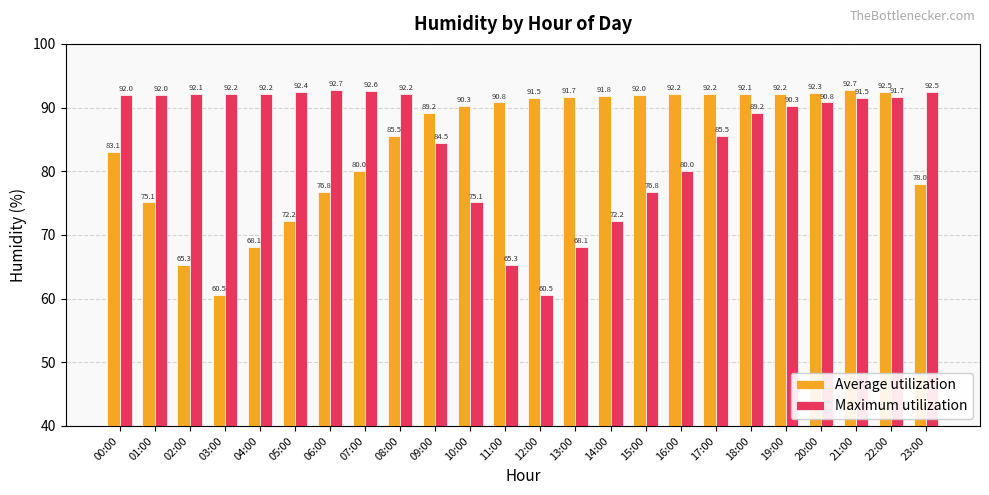

Is the value of Average utilization at 12:00 greater than the value of Maximum utilization at 22:00?

No